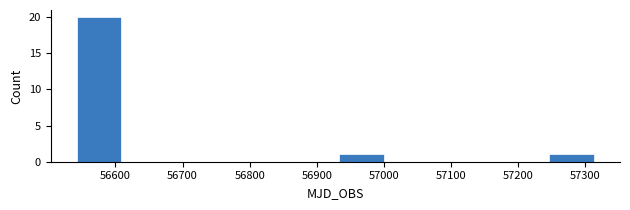

Over which range of the x-axis is the bar tallest?

56540 to 56610